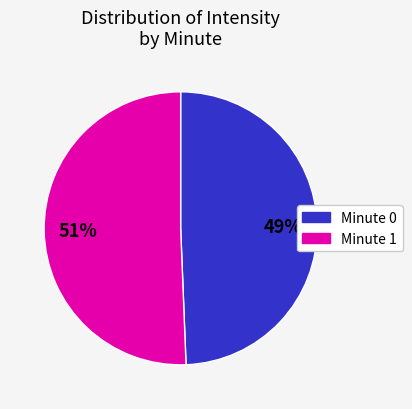

True or false: Minute 0 accounts for 35% of the total.

False